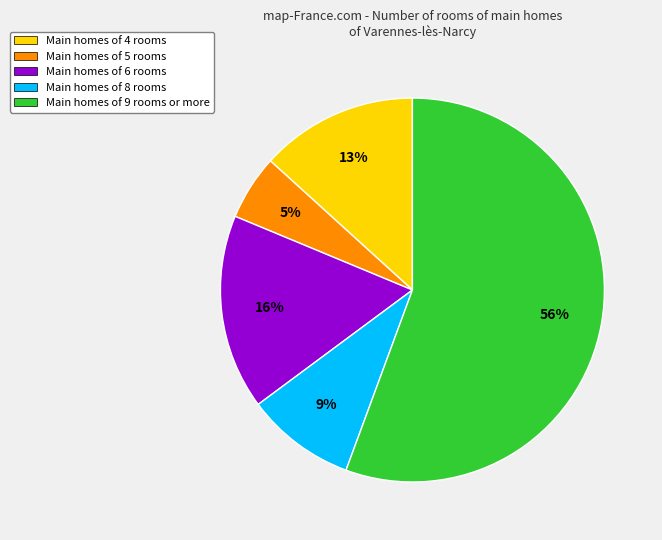

To the nearest percent, what portion does Main homes of 6 rooms represent?

16%